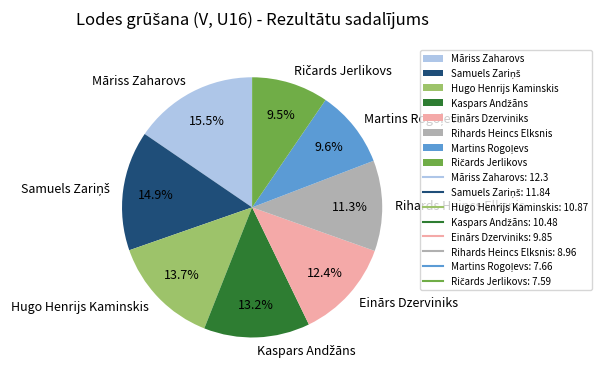

How many slices are in this pie chart?

8